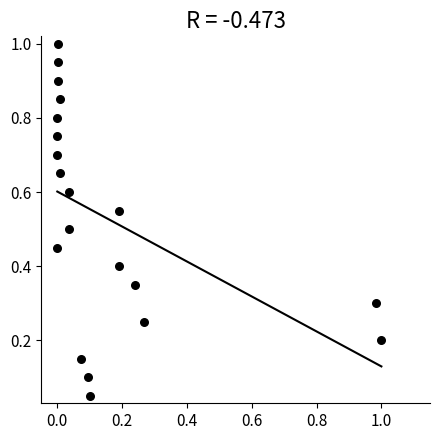

What is the range of X values (max minus min)?

1.0